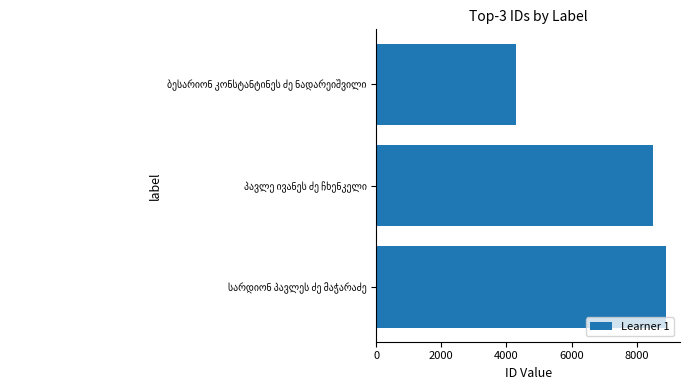

What is the difference between the maximum and minimum values?

4604